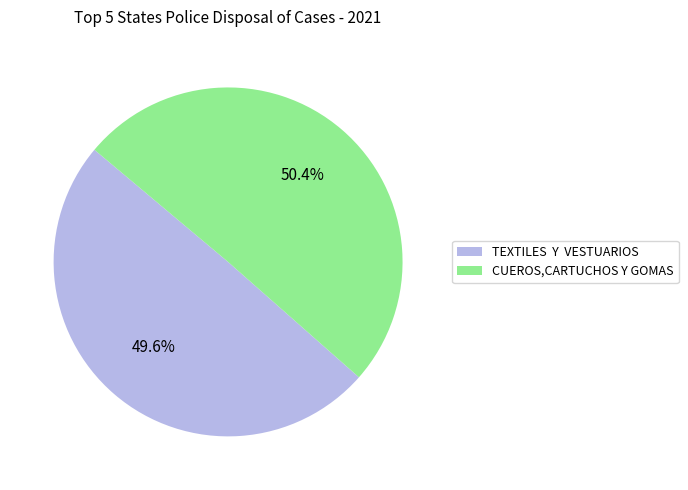

Does CUEROS,CARTUCHOS Y GOMAS account for over 50% of the chart?

Yes